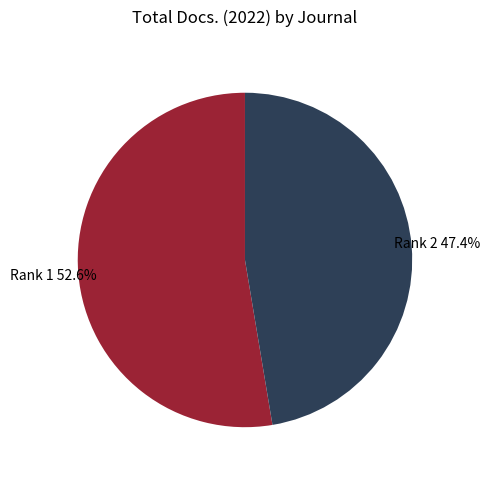

Is there a majority slice in this chart?

Yes